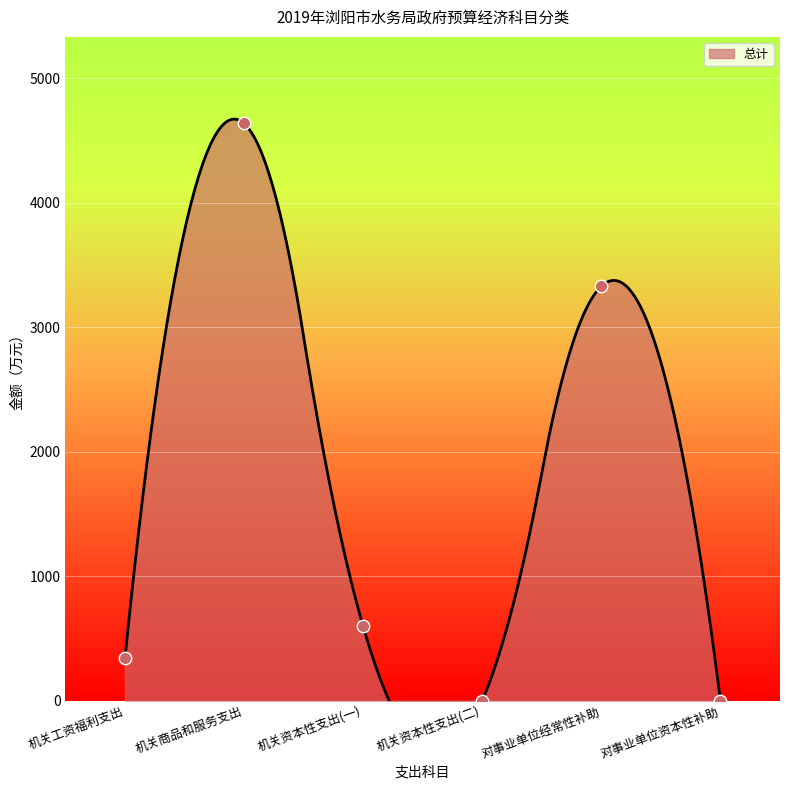

Approximately how many times larger is the value at 机关商品和服务支出 compared to 对事业单位经常性补助?

1.4